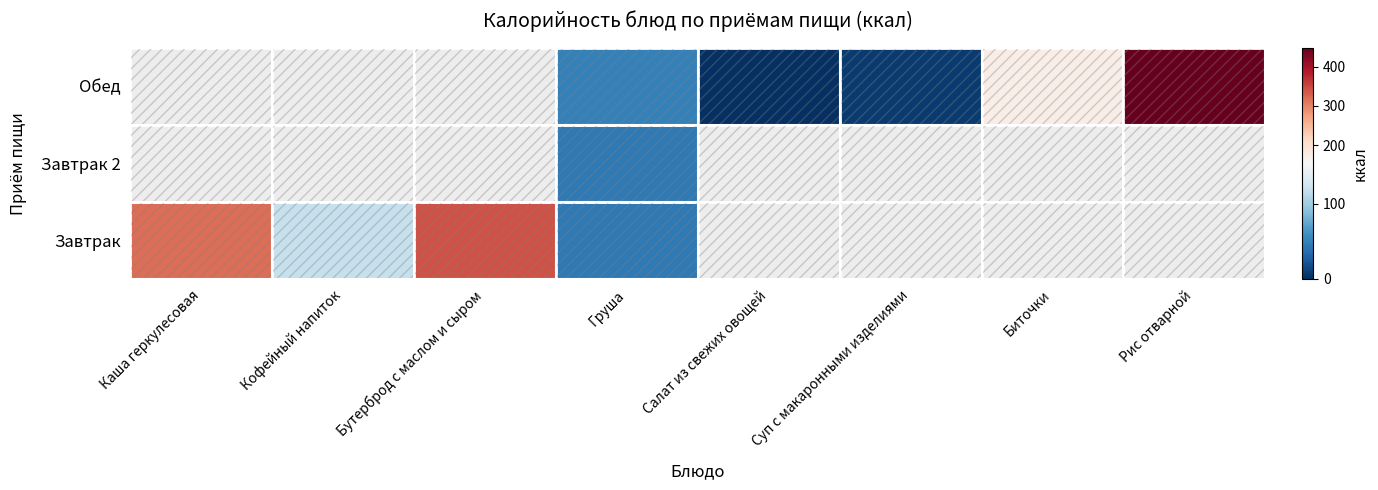

How many categories are shown in the chart?

8